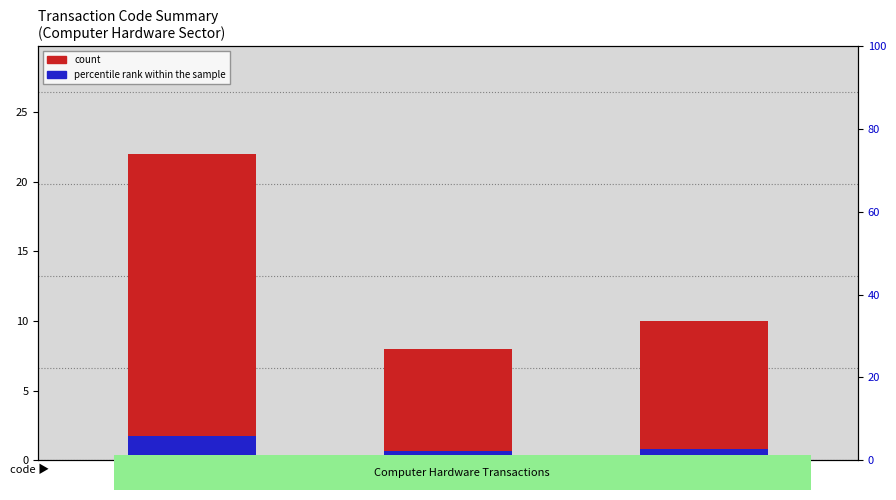

Is it true that count equals 13.0 at S?

False